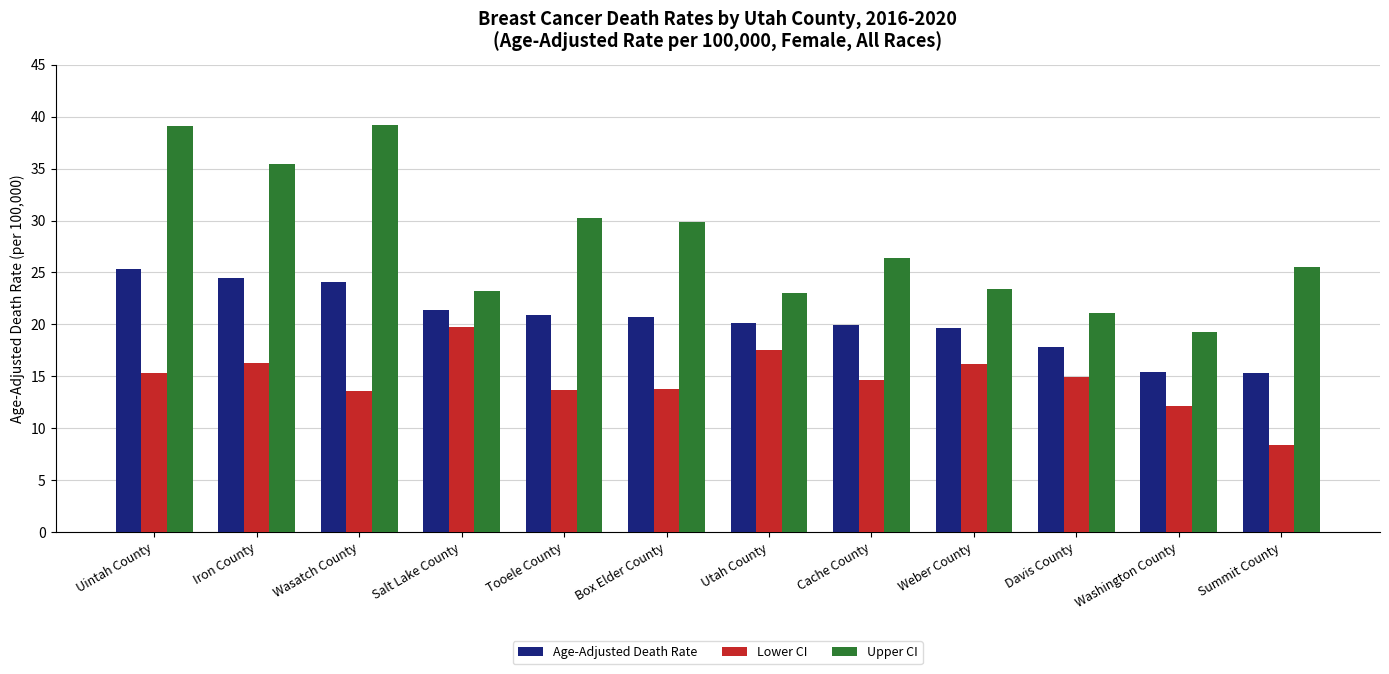

Does the chart contain stacked bars?

No